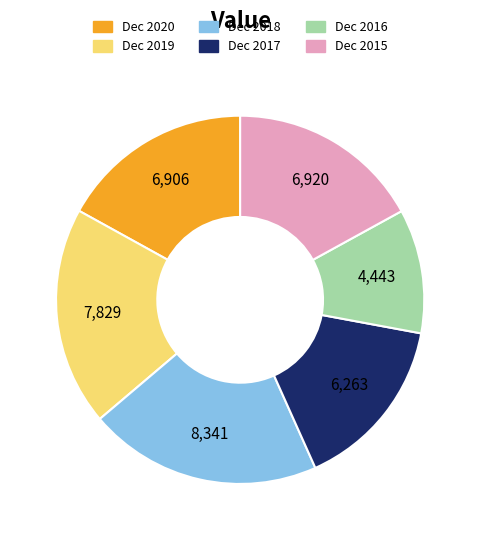

Between Dec 2017 and Dec 2016, which is larger?

Dec 2017